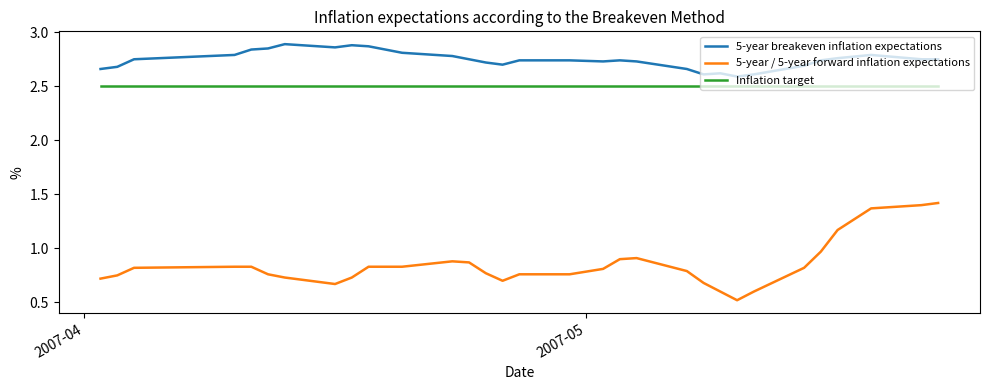

What is the highest value of the Inflation target series?

2.5